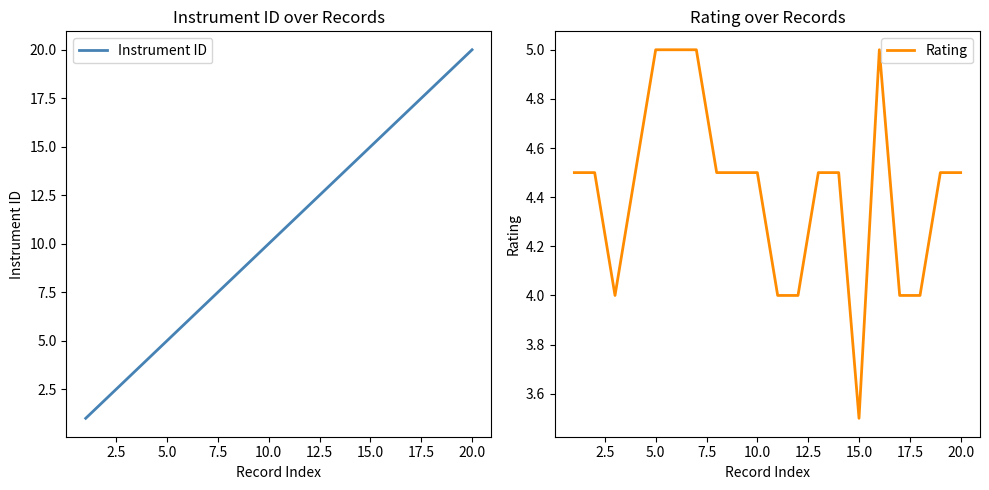

What is the average value of the Instrument ID series?

10.5